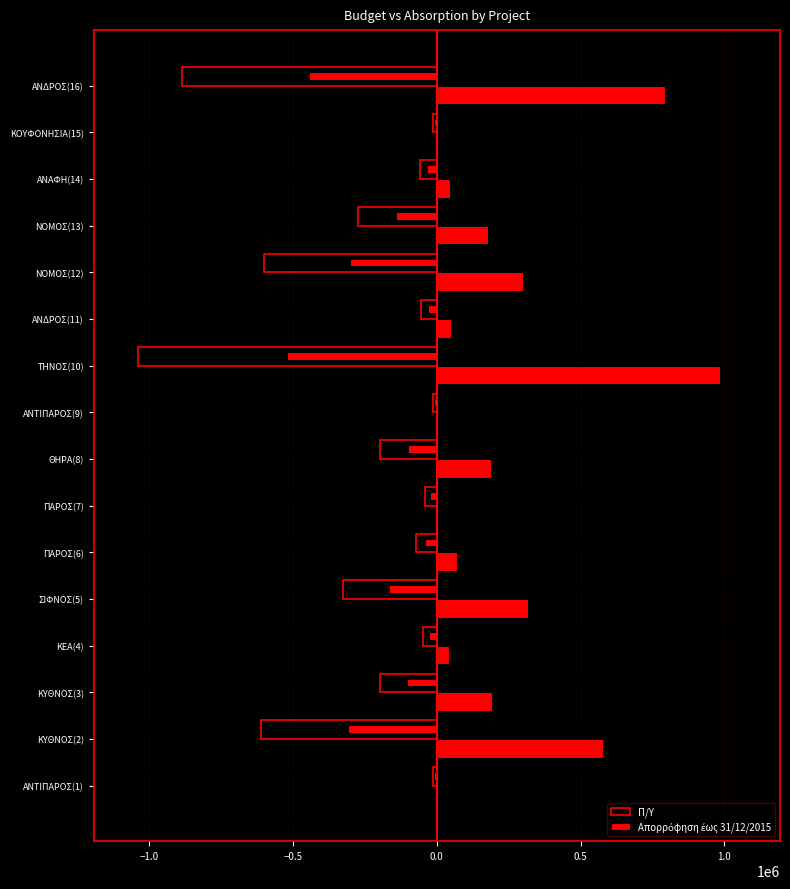

Is the value of Π/Υ at ΚΥΘΝΟΣ(2) greater than the value of Απορρόφηση έως 31/12/2015 at ΚΥΘΝΟΣ(3)?

No